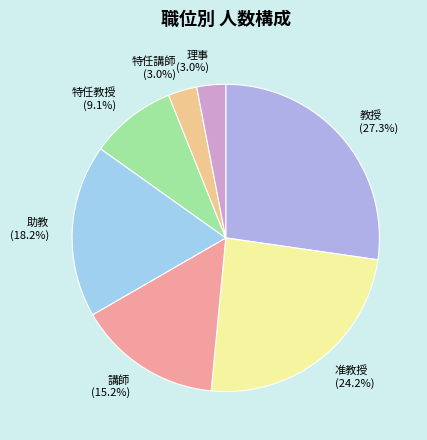

Does 特任講師 account for over 50% of the chart?

No